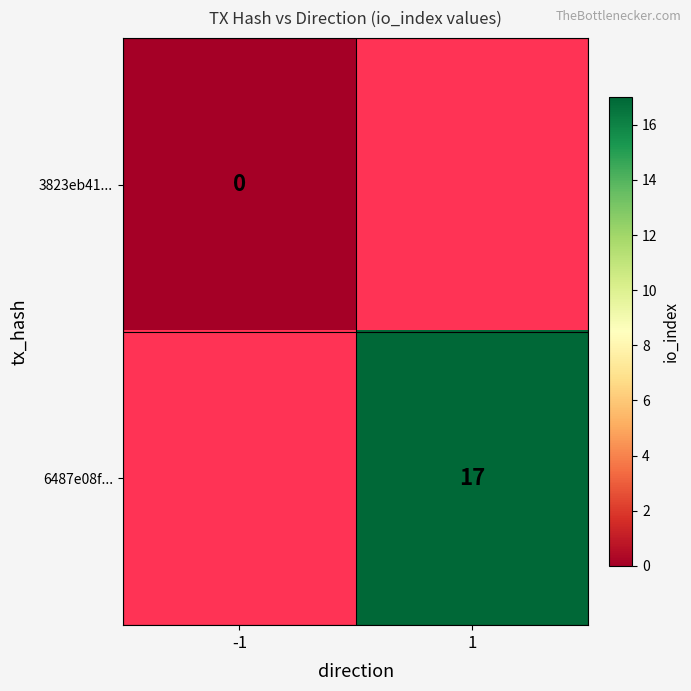

Rank the series at -1 from lowest to highest value.

3823eb41..., 6487e08f...